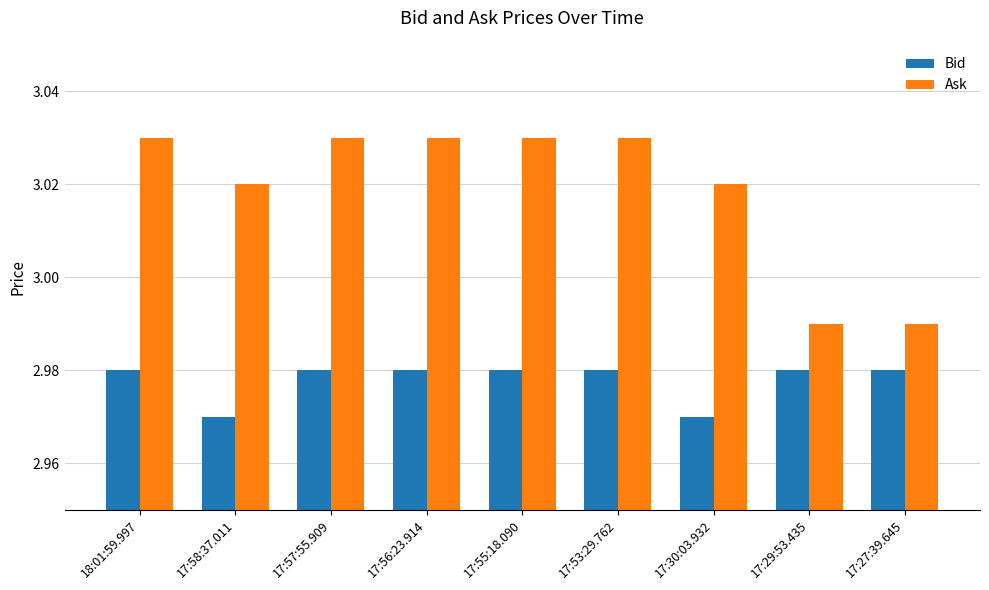

Which series has the largest range (max minus min)?

Ask